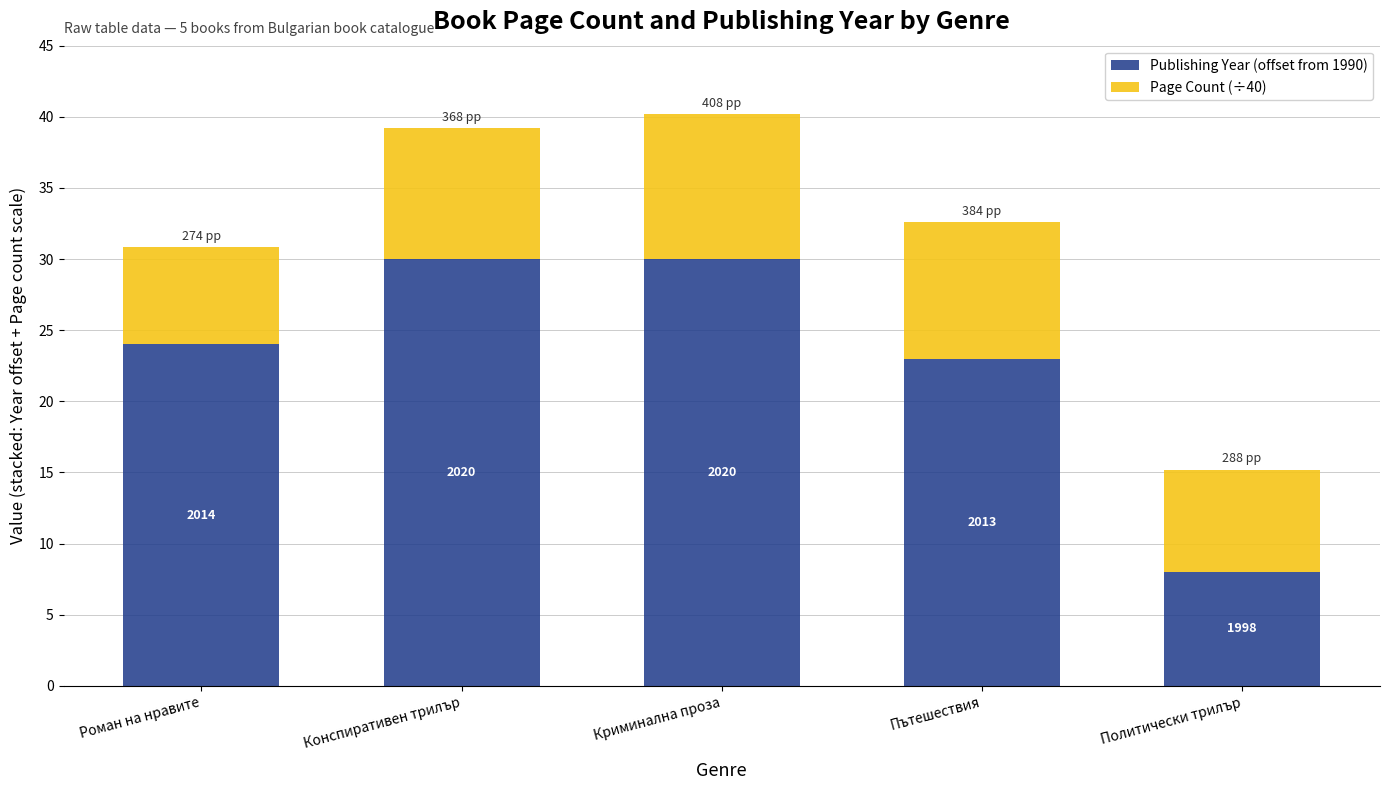

The Page Count (÷40) series shows 7.2 at Политически трилър. True or false?

True